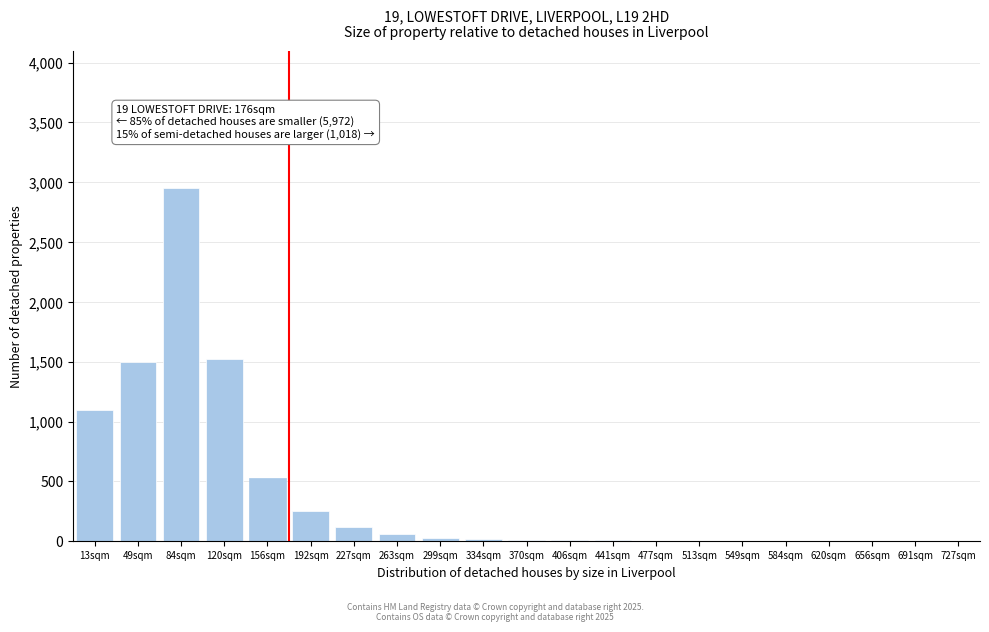

What is the sum of all values?

8139